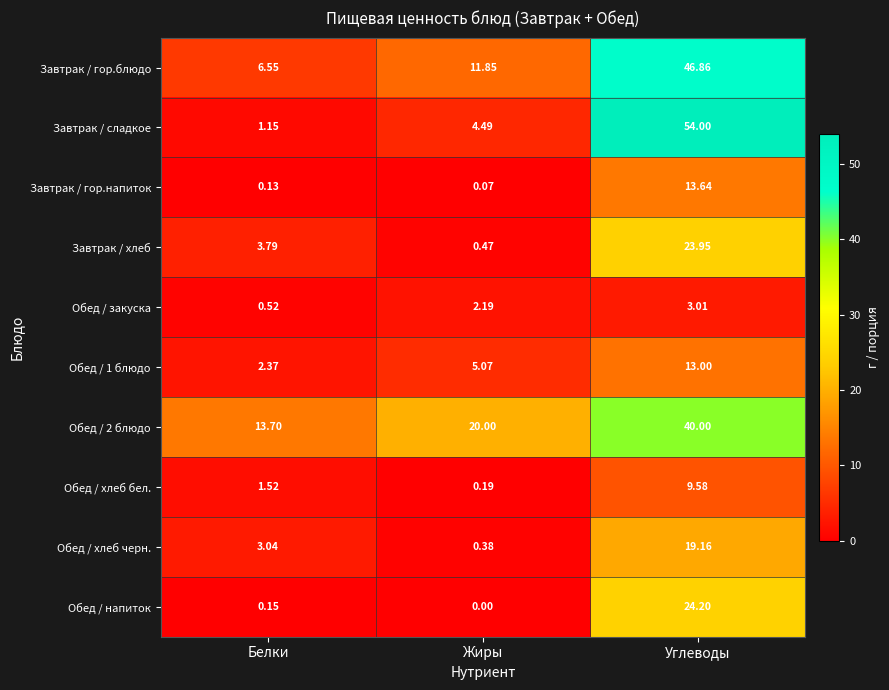

List the labels in order of Обед / 2 блюдо value, smallest first.

Белки, Жиры, Углеводы